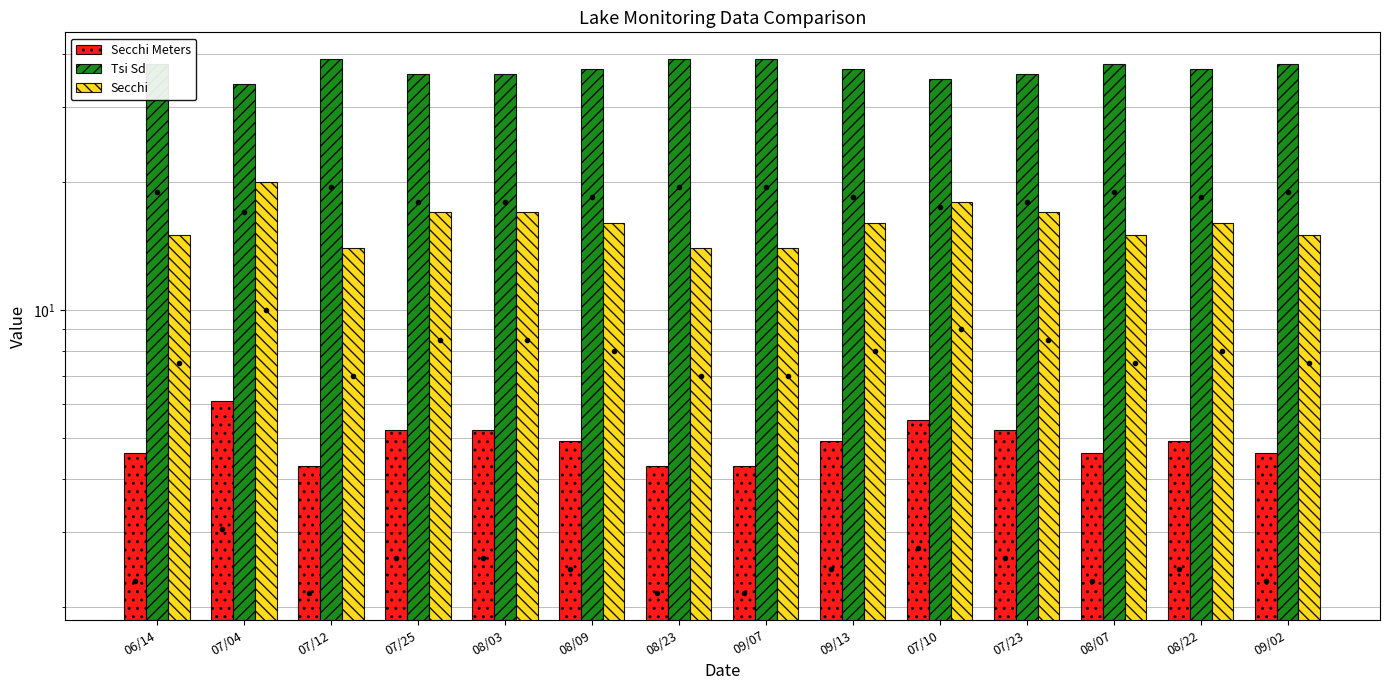

What is the label of the 13th bar from the right?

07/04